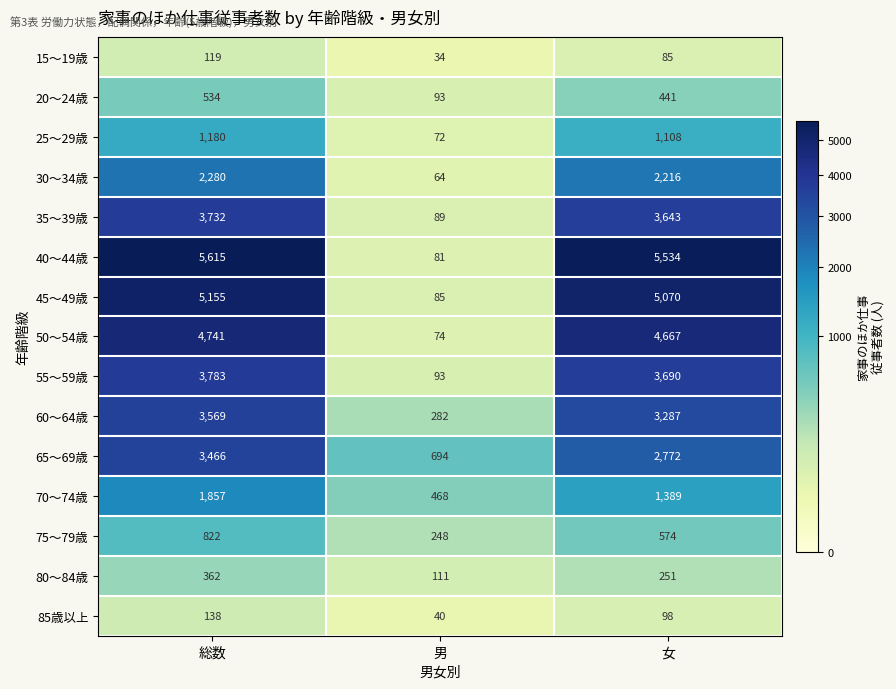

What is the sum of all 80～84歳 values?

724